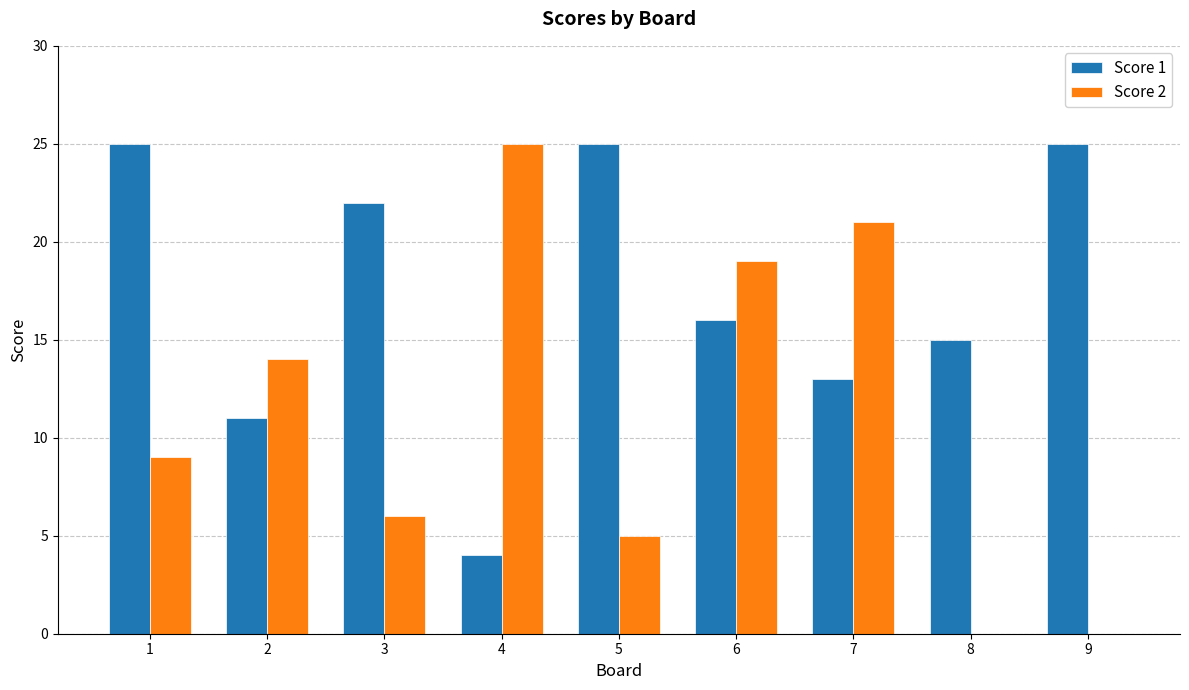

Between 3 and 8, which series saw the biggest shift?

Score 1